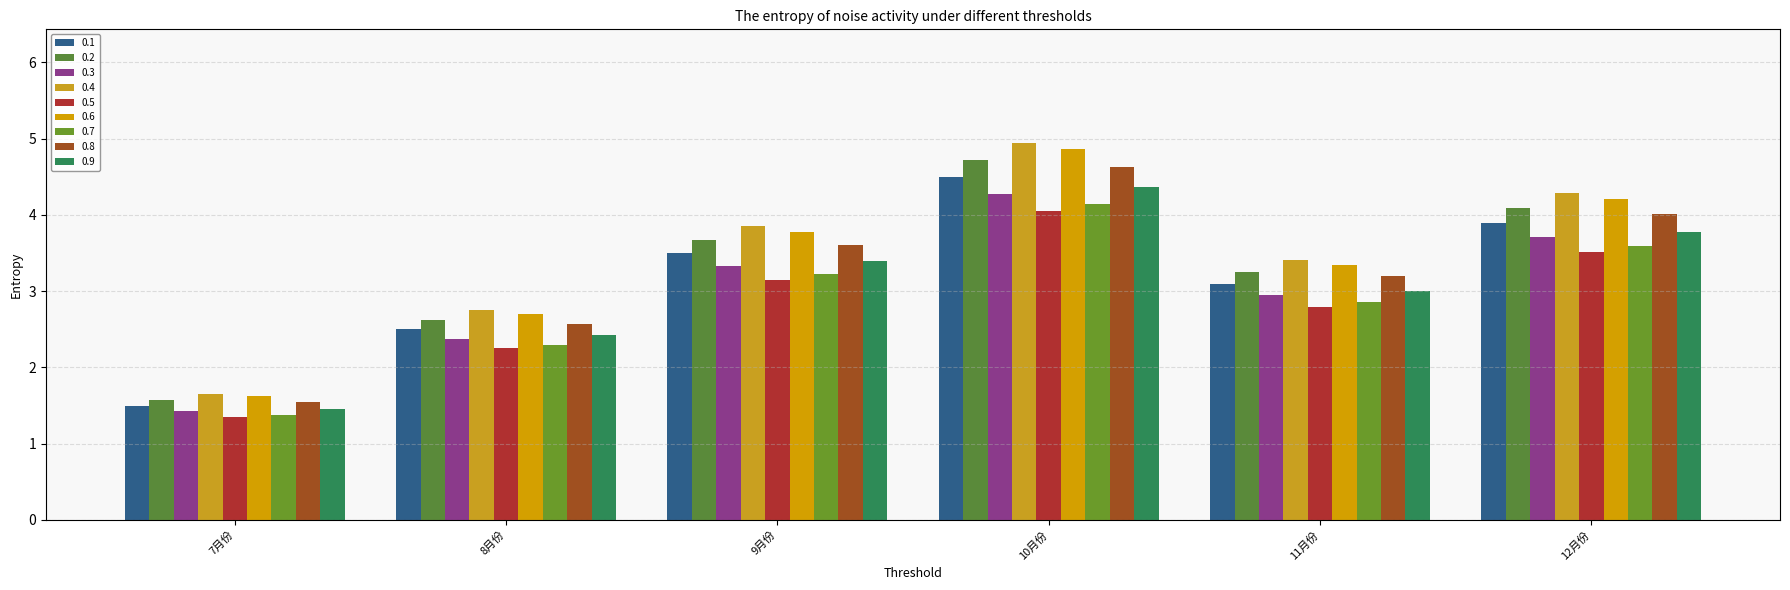

How many groups of bars are there?

6